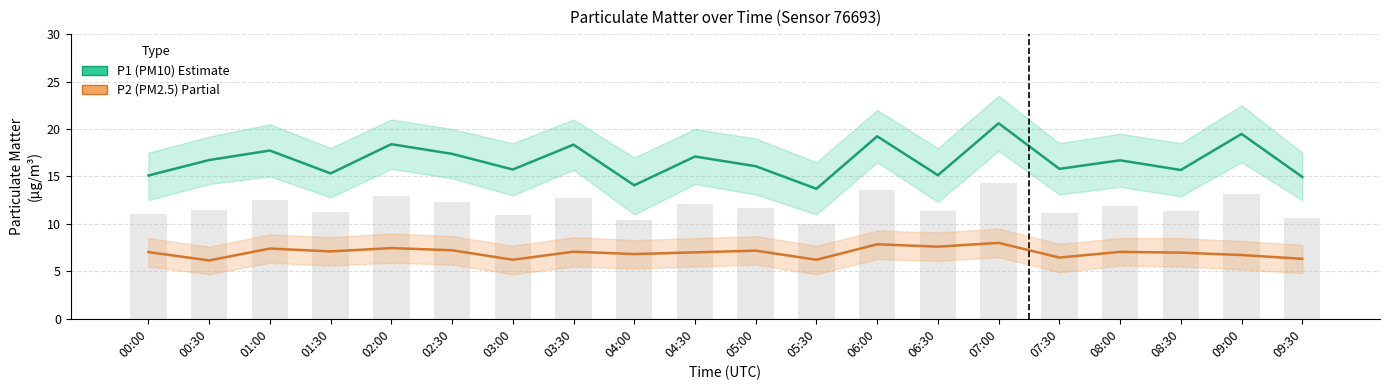

List the labels in order of P1 (PM10) value, largest first.

07:00, 09:00, 06:00, 02:00, 03:30, 01:00, 02:30, 04:30, 00:30, 08:00, 05:00, 07:30, 03:00, 08:30, 01:30, 06:30, 00:00, 09:30, 04:00, 05:30